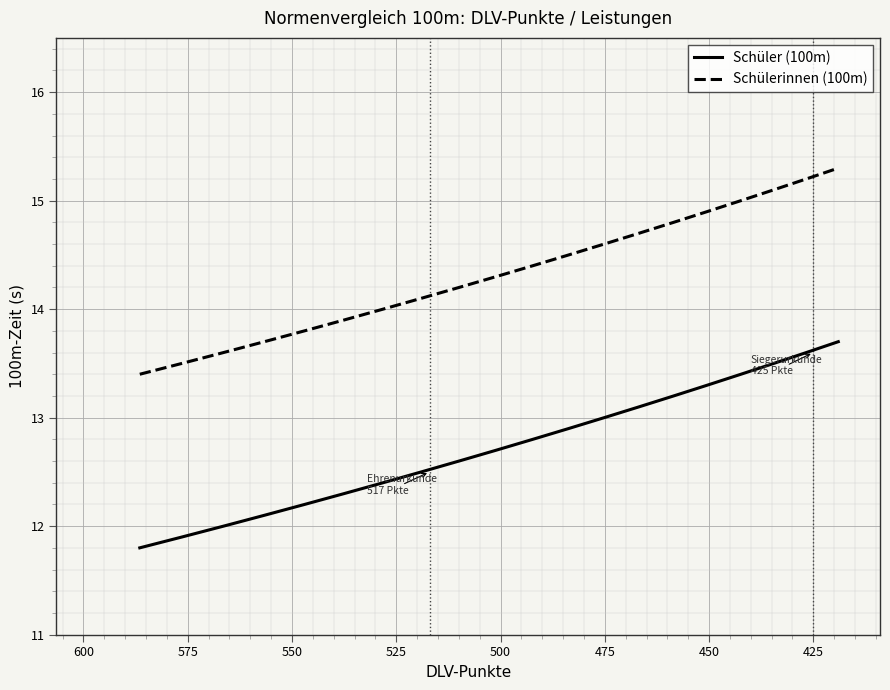

Between 550 and 600, which series saw the biggest shift?

Schüler (100m)